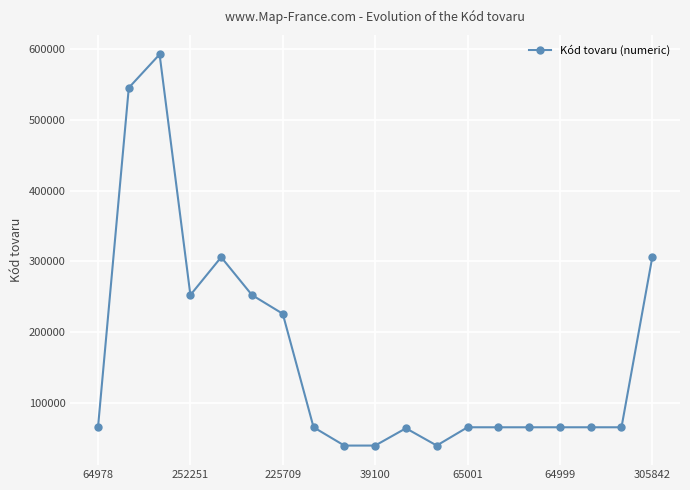

How many data points are less than 64999?

9